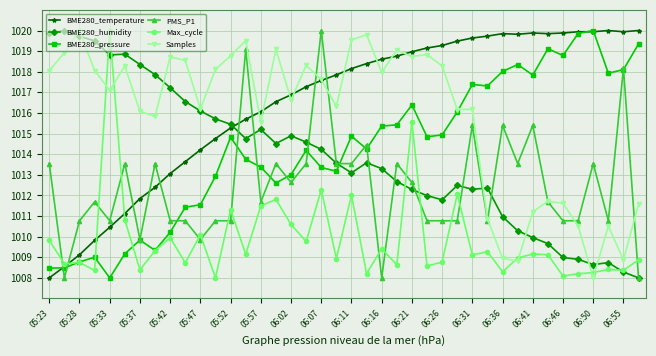

What is the minimum value shown in the chart?

1008.0